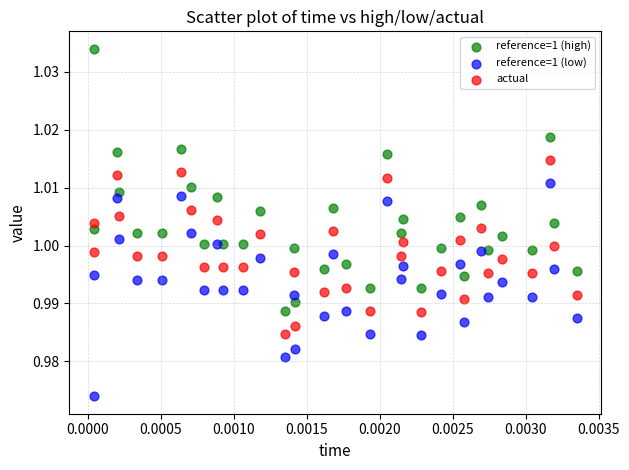

What are all the series names shown in the legend?

reference=1 (high), reference=1 (low), actual